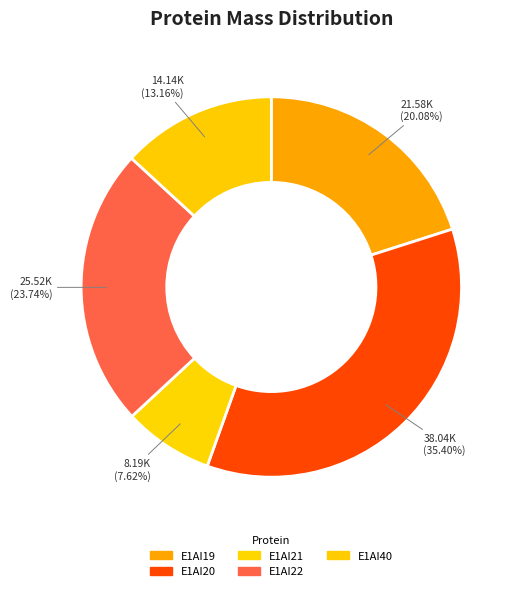

Rank the categories by value from highest to lowest.

E1AI20, E1AI22, E1AI19, E1AI40, E1AI21